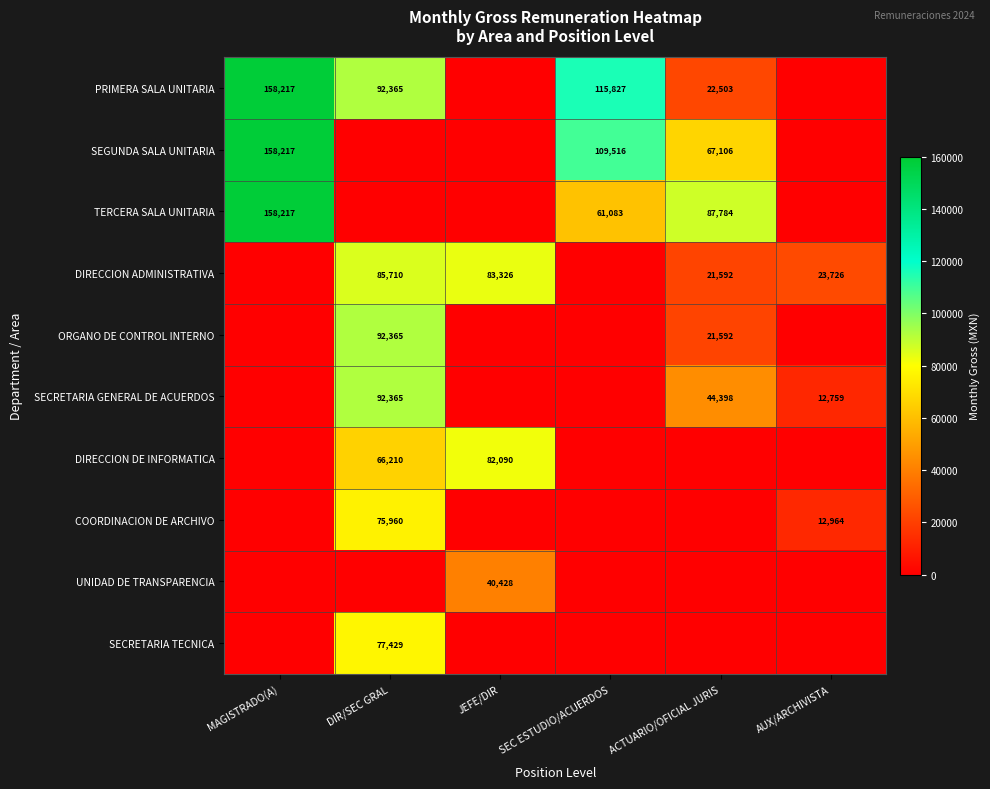

Which category has the highest value across all series?

MAGISTRADO(A)